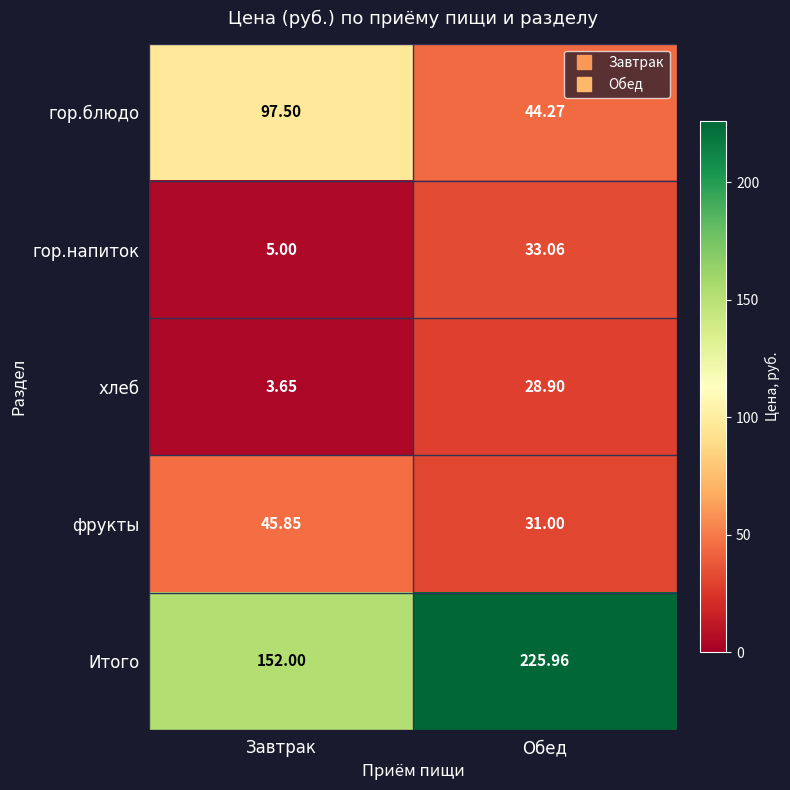

Between Завтрак and Обед, which series saw the biggest shift?

Итого